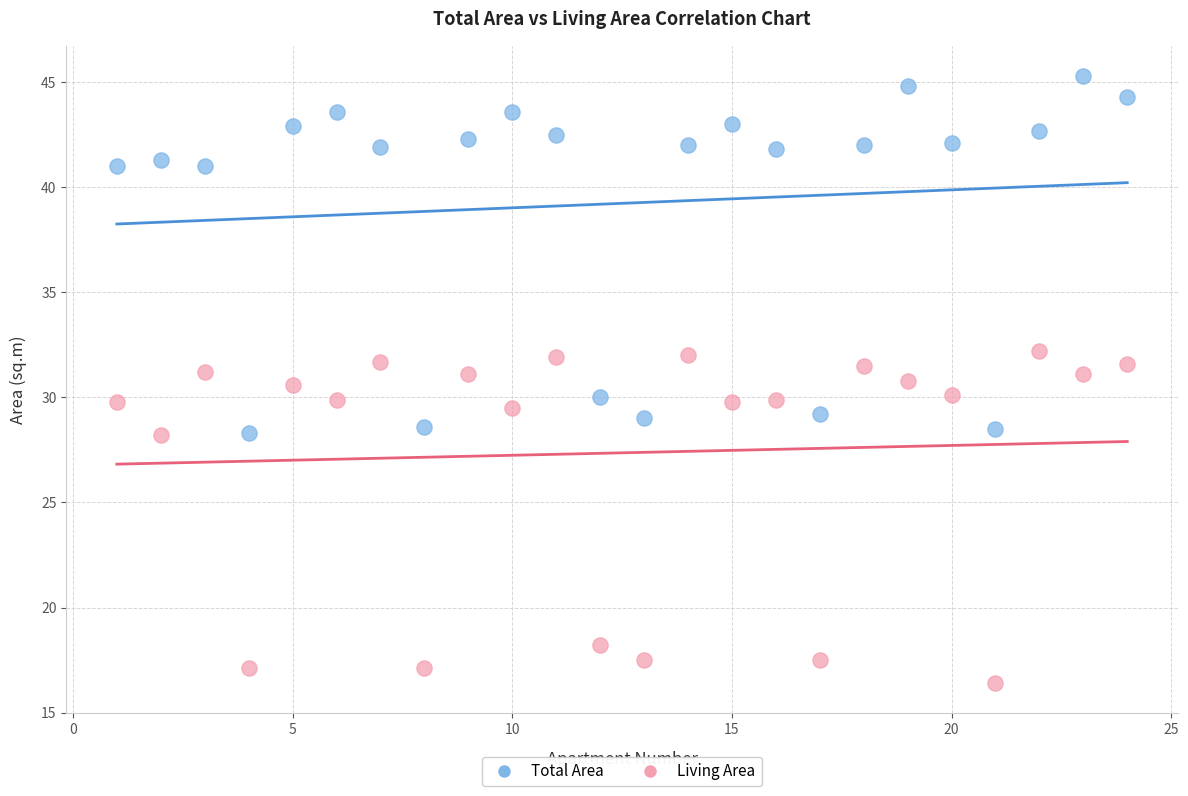

Which series contains the lowest Y value?

Living Area